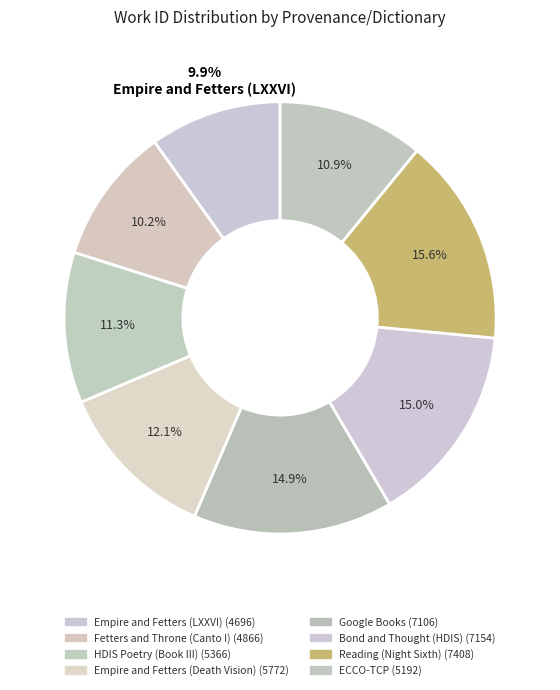

How many slices are in this pie chart?

8